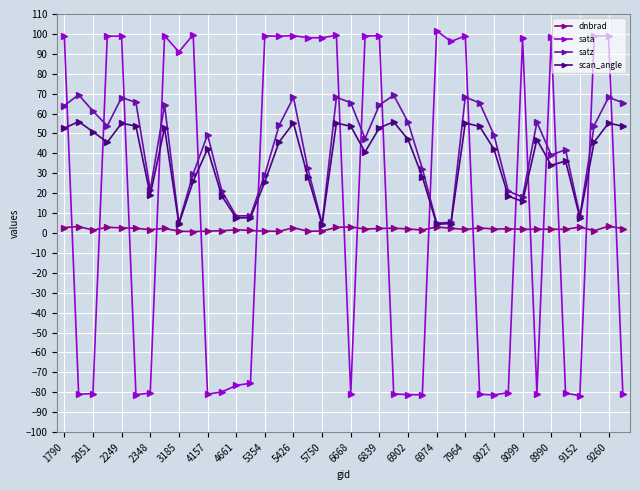

What is the minimum value for scan_angle?

4.2